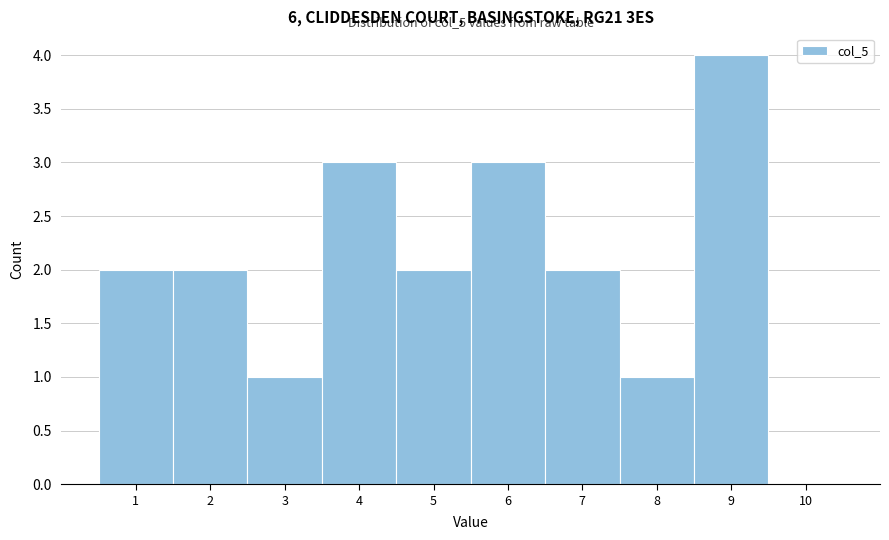

Which range on the x-axis has the tallest bar?

8.5 to 9.5